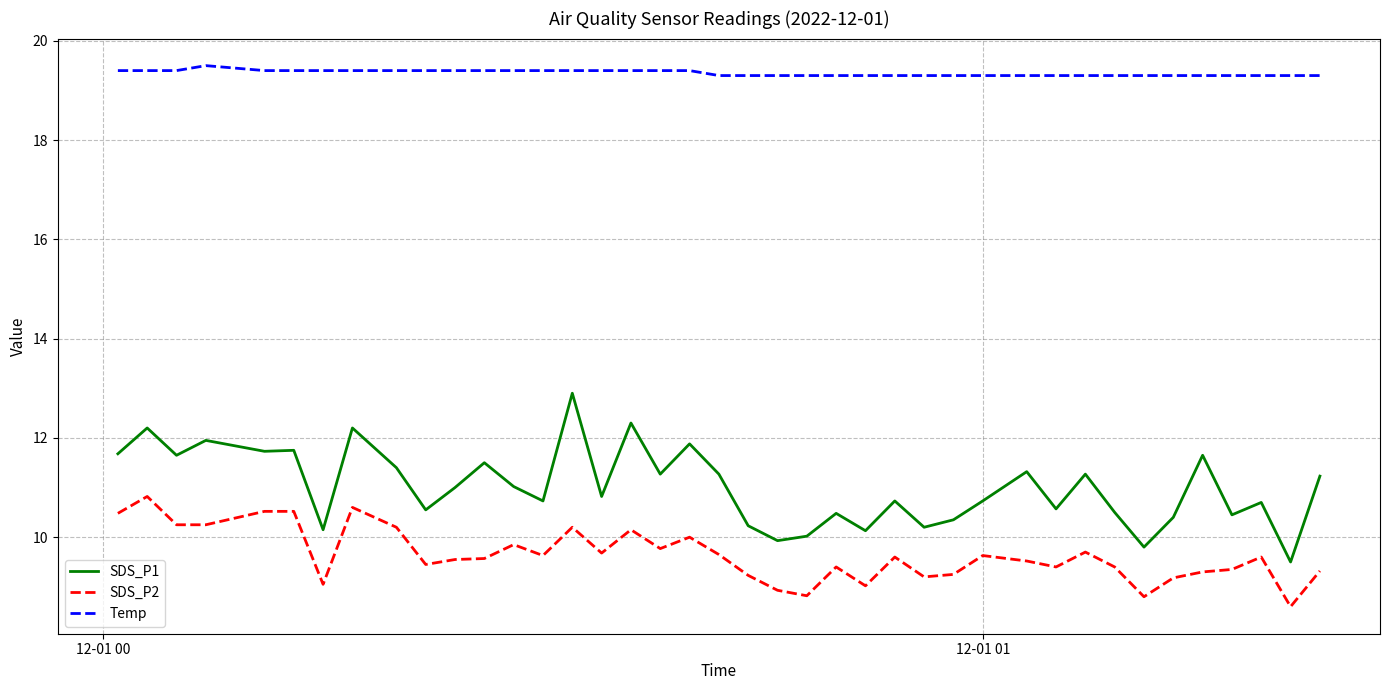

How many lines are shown in the chart?

3